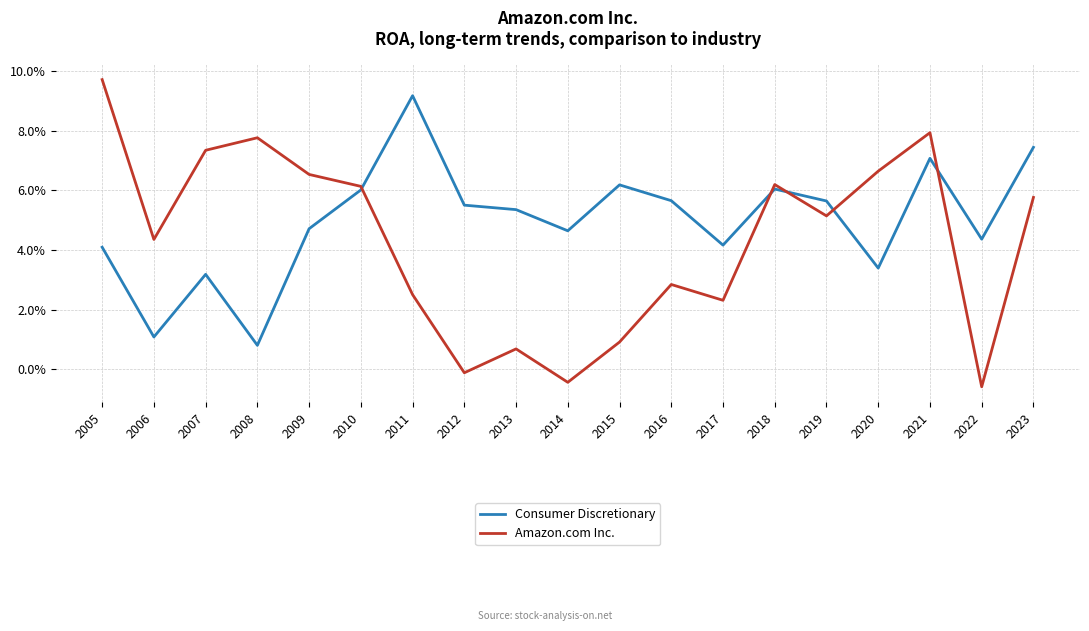

Which category has the lowest value across all series?

2022